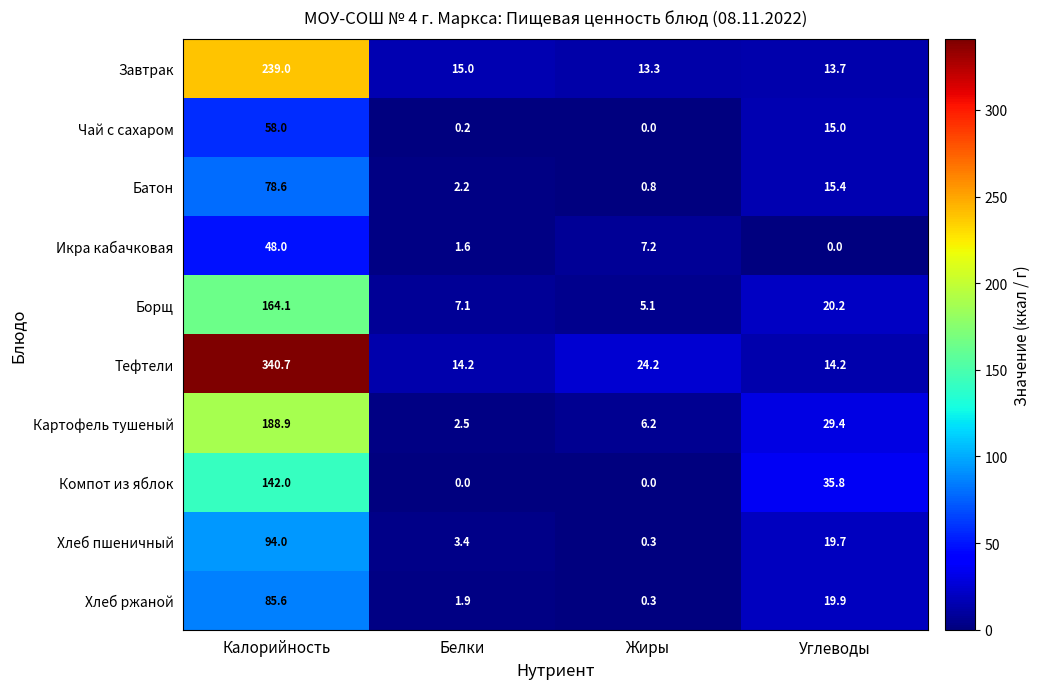

What is the difference between the maximum and minimum values in the Икра кабачковая series?

48.0